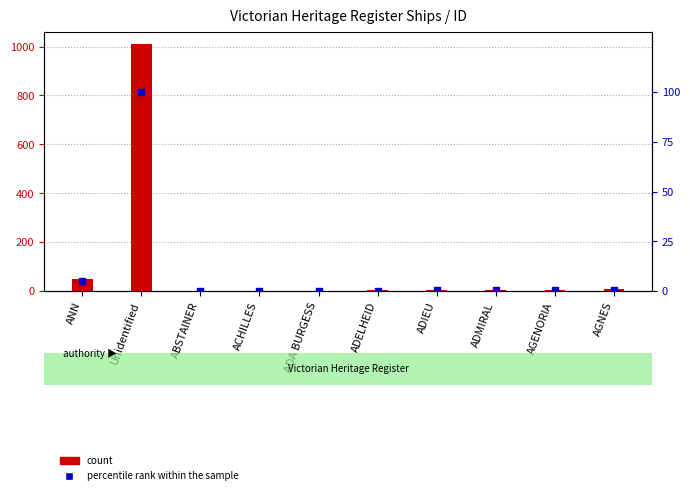

Is the value of percentile rank within the sample at ABSTAINER greater than the value of count at ADIEU?

No